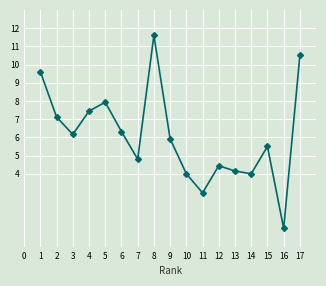

Reading left to right, what are all the values shown in this chart?

9.6	7.1	6.2	7.4	7.9	6.3	4.8	11.6	5.9	4.0	3.0	4.4	4.2	4.0	5.5	1.0	10.5